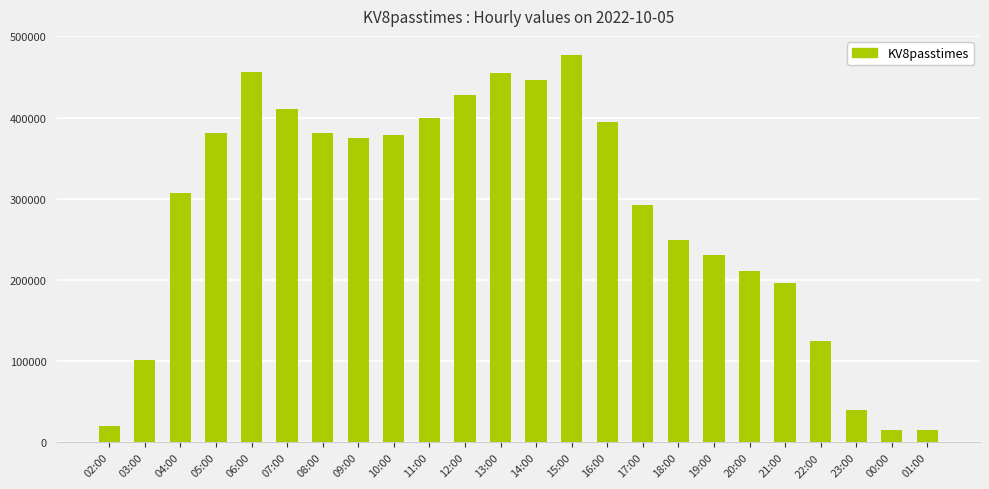

At which label does the data first exceed 375241?

05:00